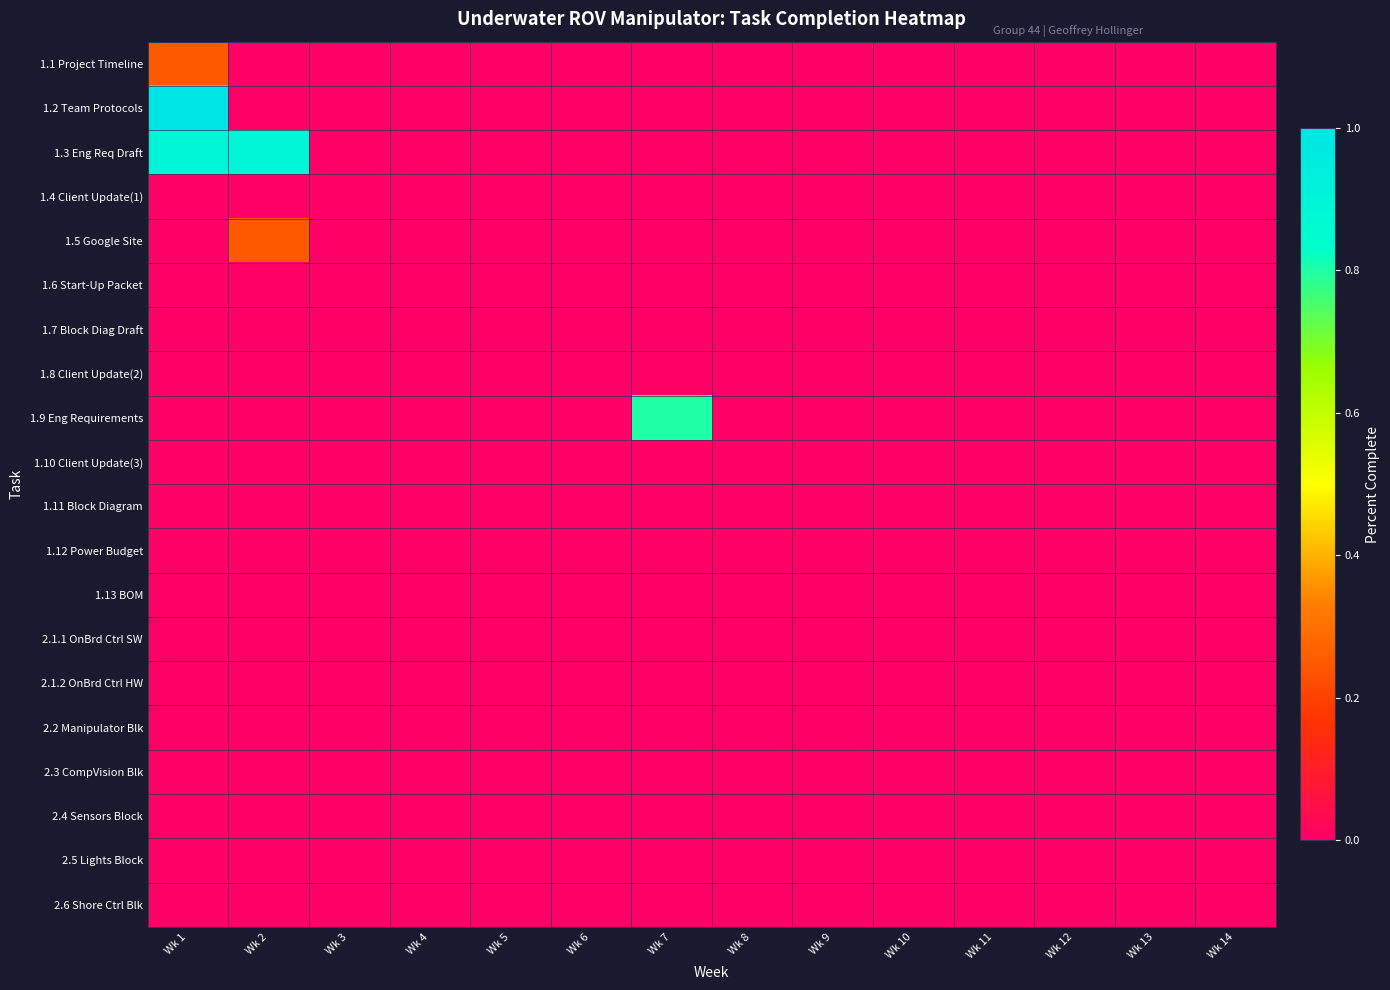

Rank the series by their maximum value, from highest to lowest.

1.2 Team Protocols, 1.3 Eng Req Draft, 1.9 Eng Requirements, 1.1 Project Timeline, 1.5 Google Site, 1.4 Client Update(1), 1.6 Start-Up Packet, 1.7 Block Diag Draft, 1.8 Client Update(2), 1.10 Client Update(3), 1.11 Block Diagram, 1.12 Power Budget, 1.13 BOM, 2.1.1 OnBrd Ctrl SW, 2.1.2 OnBrd Ctrl HW, 2.2 Manipulator Blk, 2.3 CompVision Blk, 2.4 Sensors Block, 2.5 Lights Block, 2.6 Shore Ctrl Blk